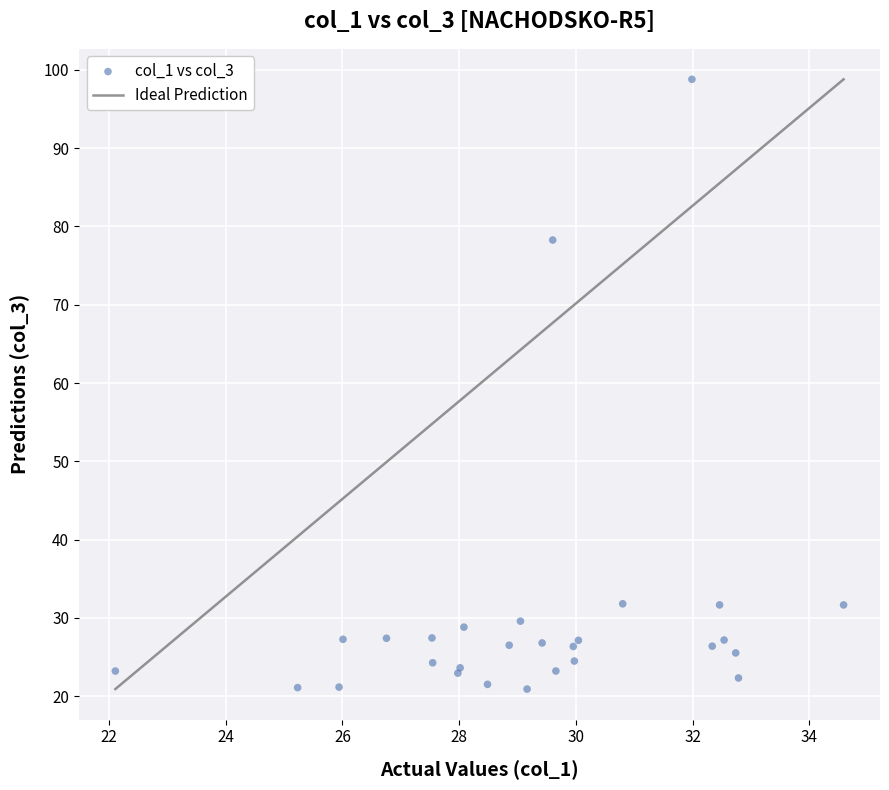

What Y value in the scatter plot is closest to 59?

78.3